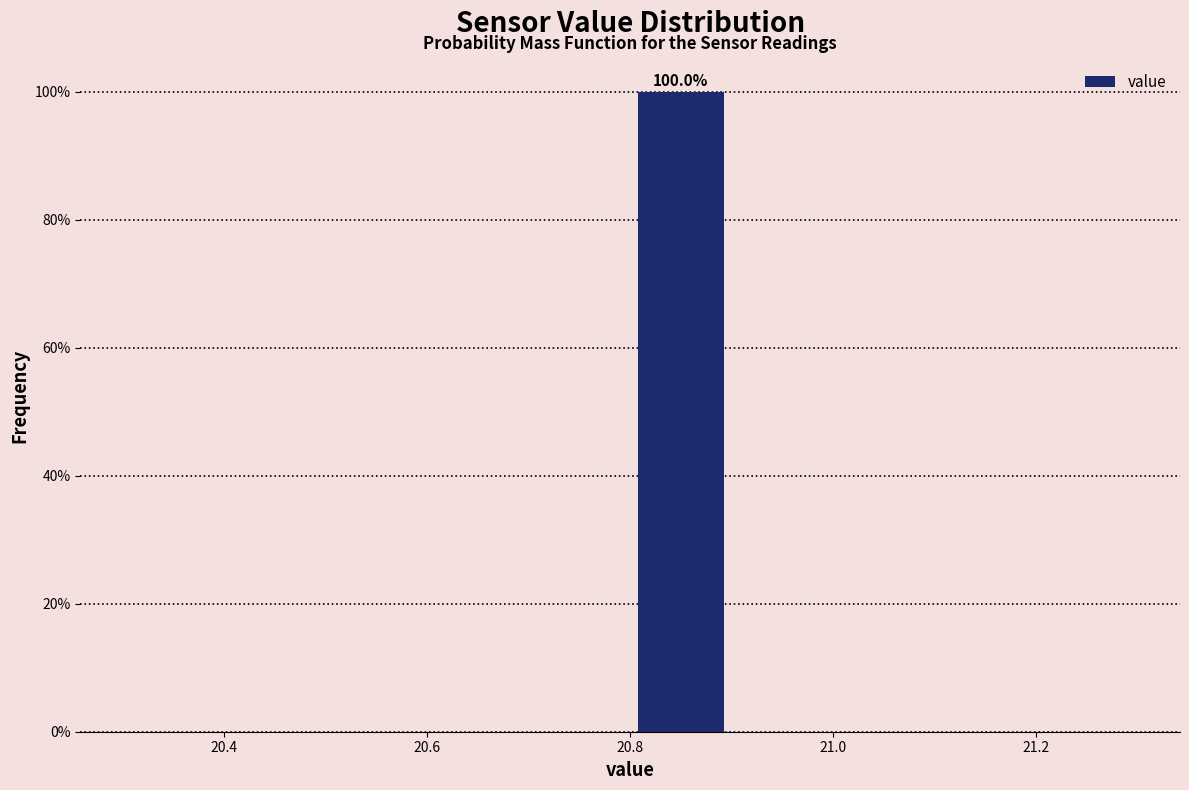

Which range on the x-axis has the tallest bar?

20.8 to 20.9